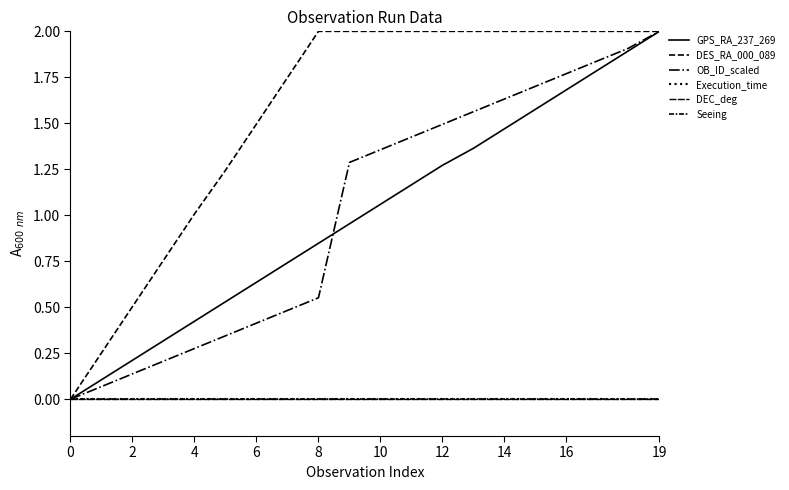

Does the chart have visible grid lines?

No